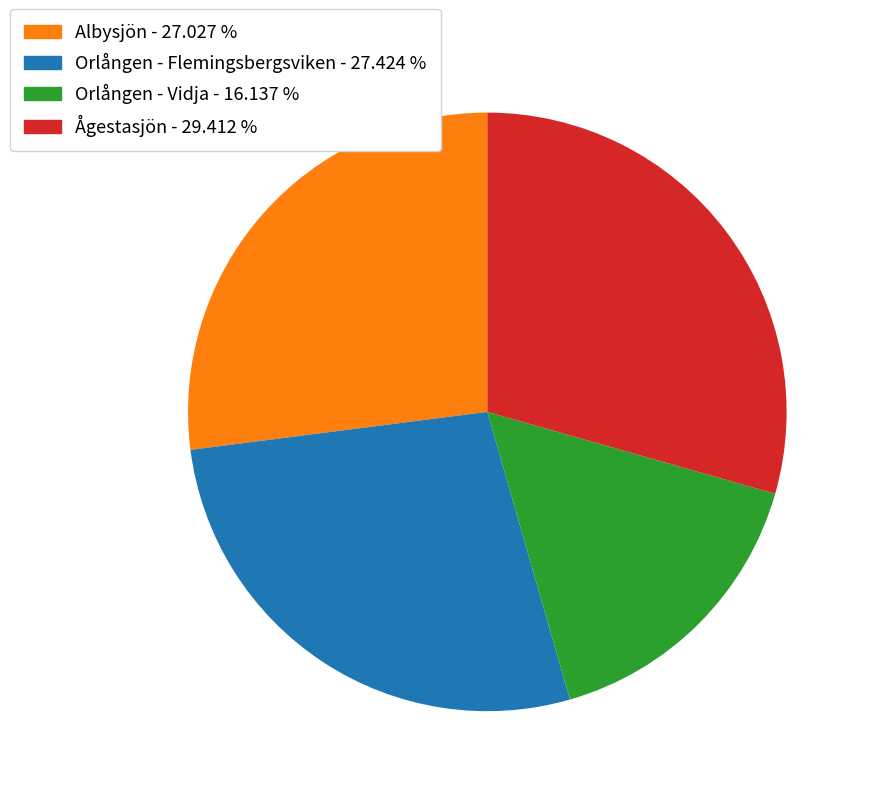

How many segments does this pie chart have?

4